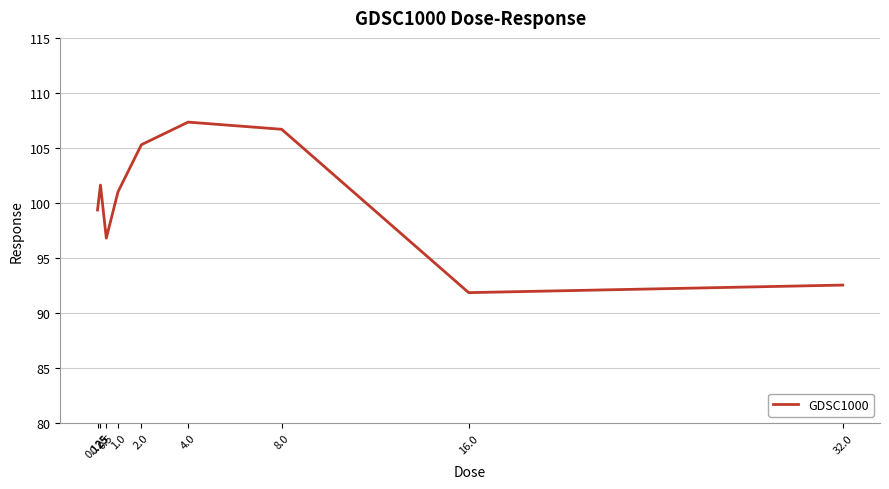

Between 16.0 and 0.5, which is larger?

0.5